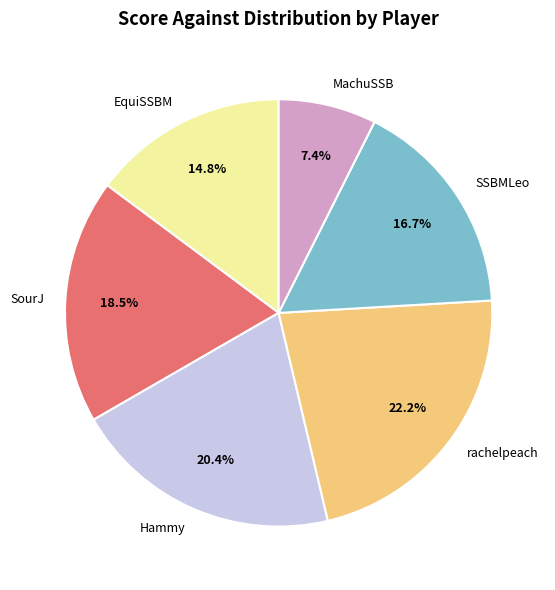

Which category has the smallest portion of the pie?

MachuSSB